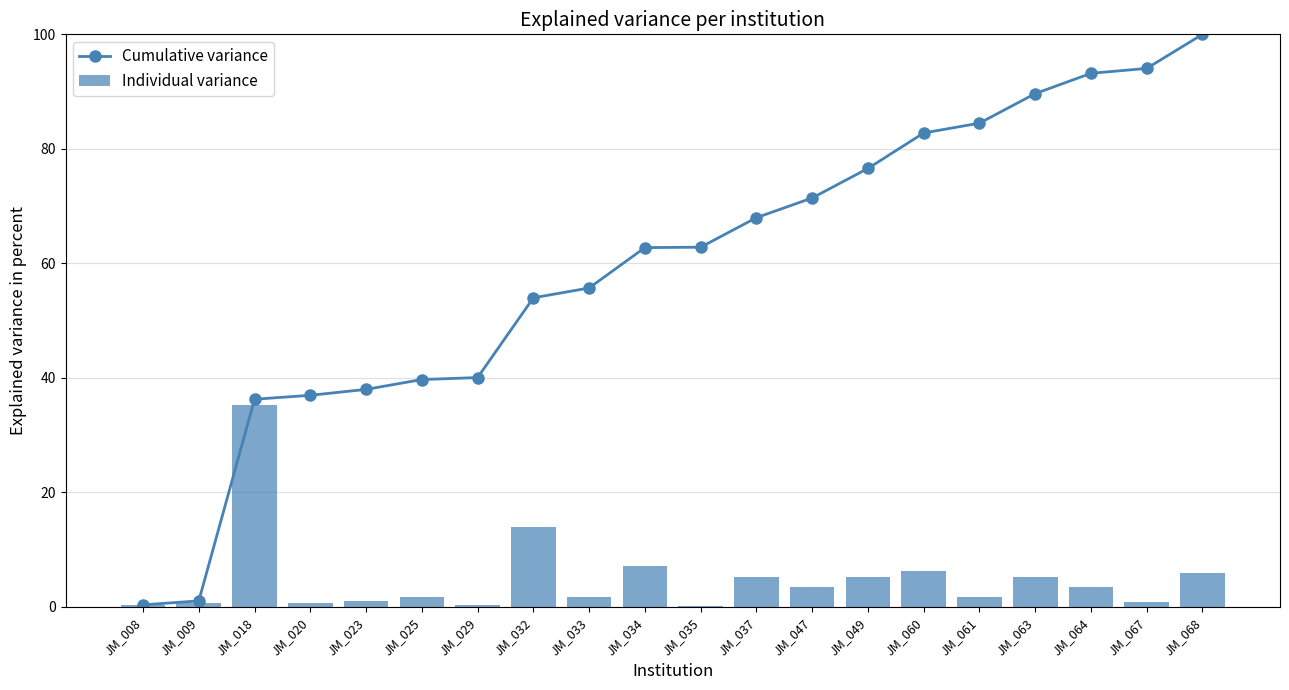

Which series has the largest range (max minus min)?

Cumulative variance